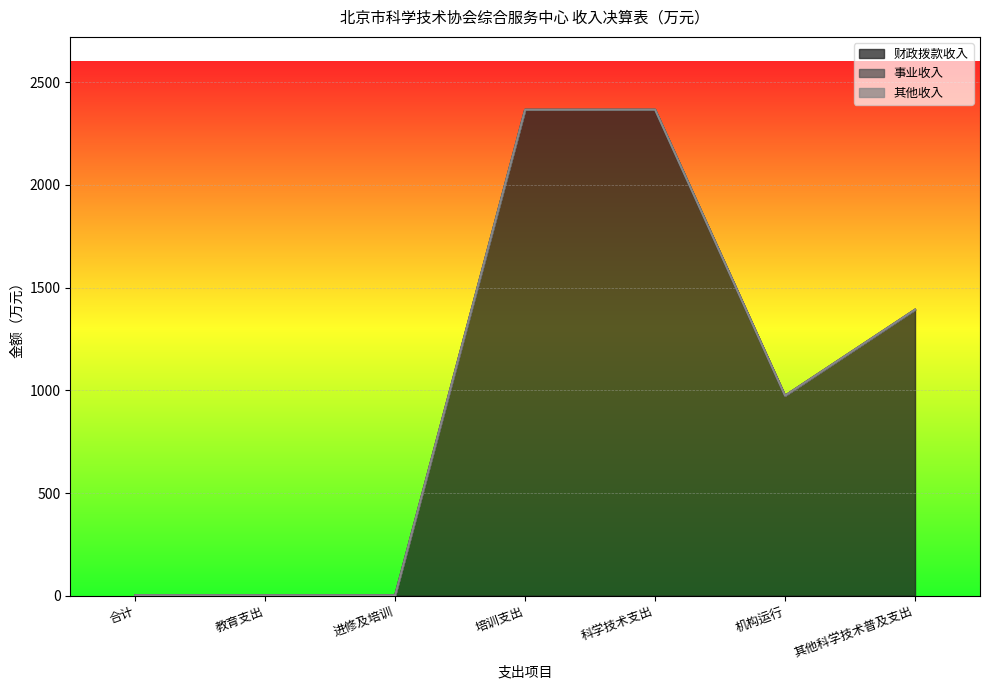

What is the minimum value for 财政拨款收入?

2.4